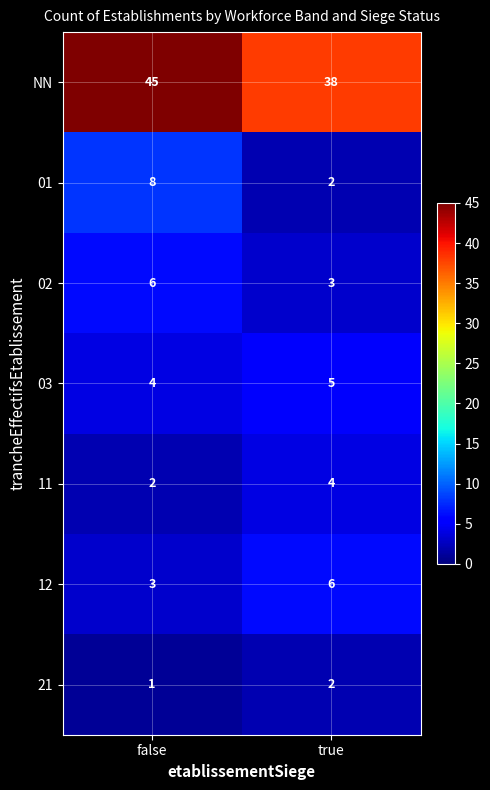

Reading right to left, extract all data points from this chart.

NN: 38	45
01: 2	8
02: 3	6
03: 5	4
11: 4	2
12: 6	3
21: 2	1